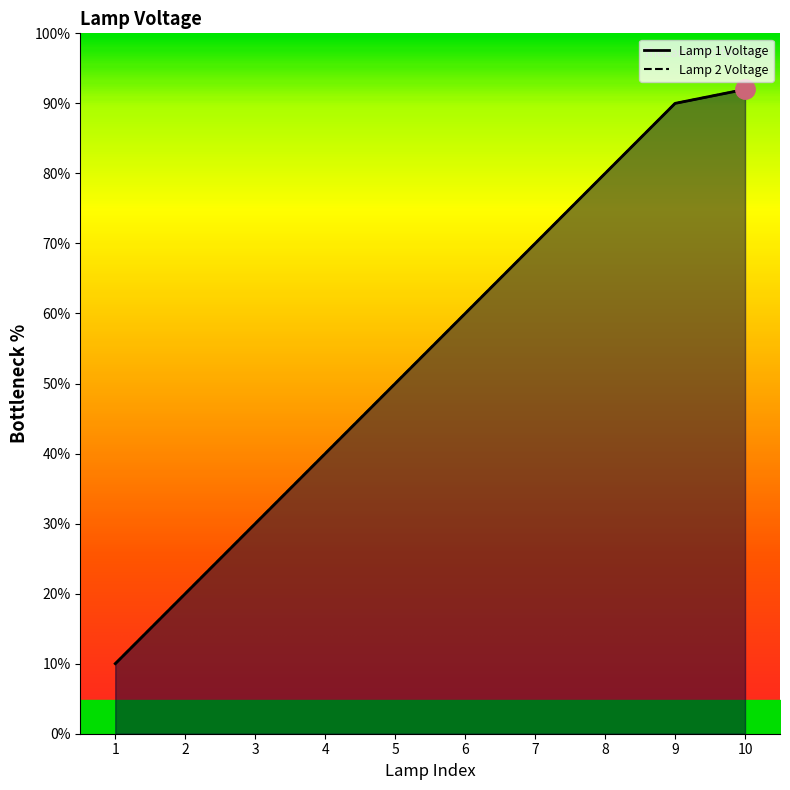

How many lines are shown in the chart?

2